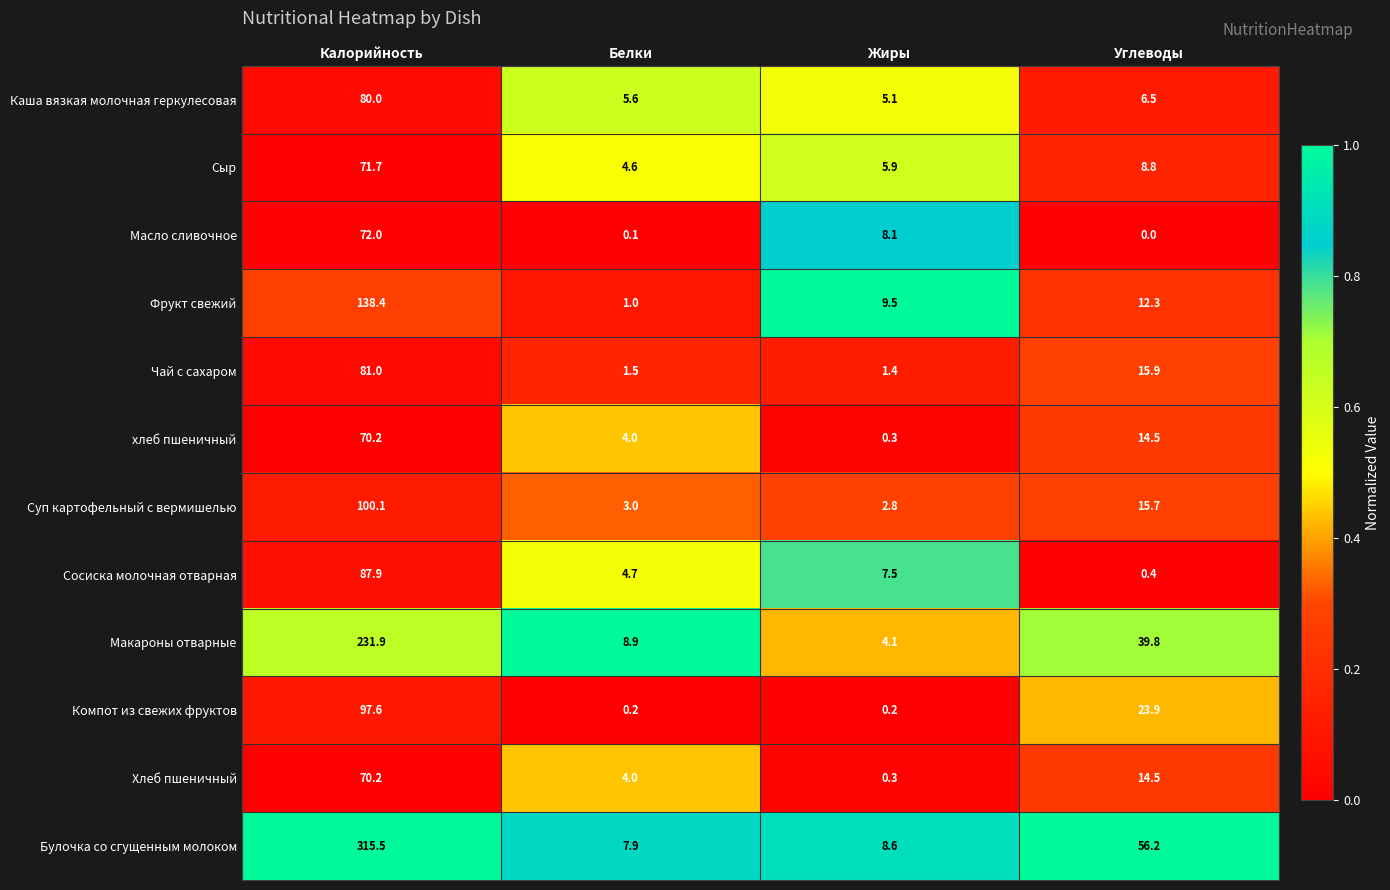

What is the difference between the Чай с сахаром values at Углеводы and Калорийность?

65.1